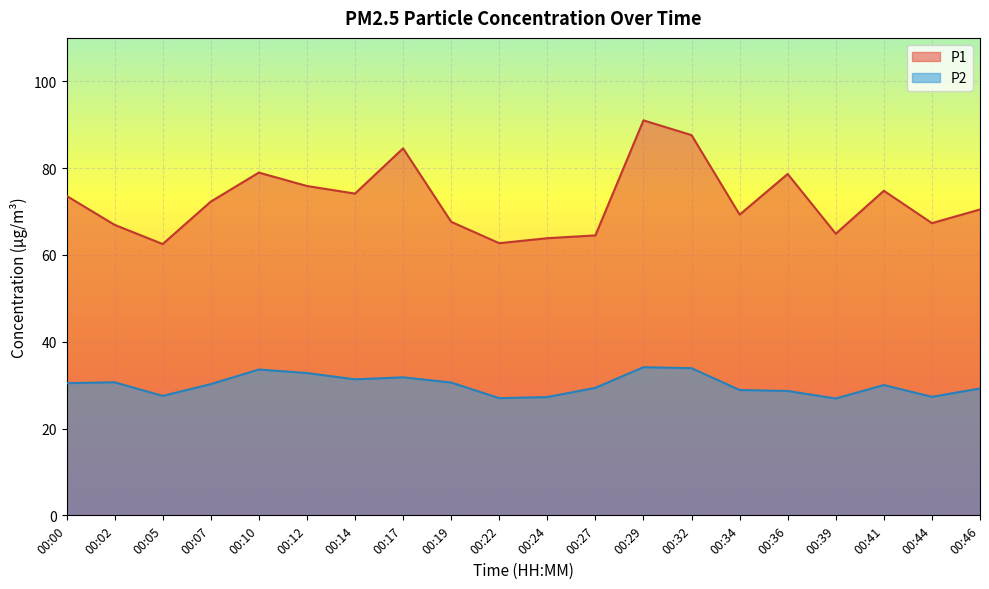

How many categories are shown in the chart?

20